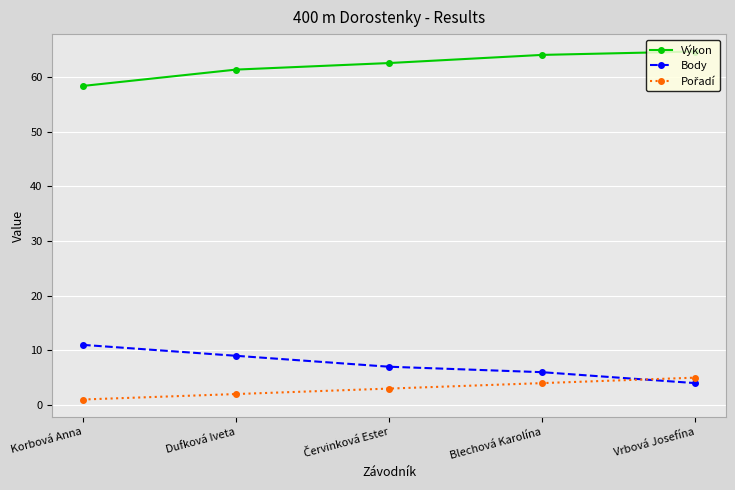

The Body series shows 6.0 at Blechová Karolína. True or false?

True